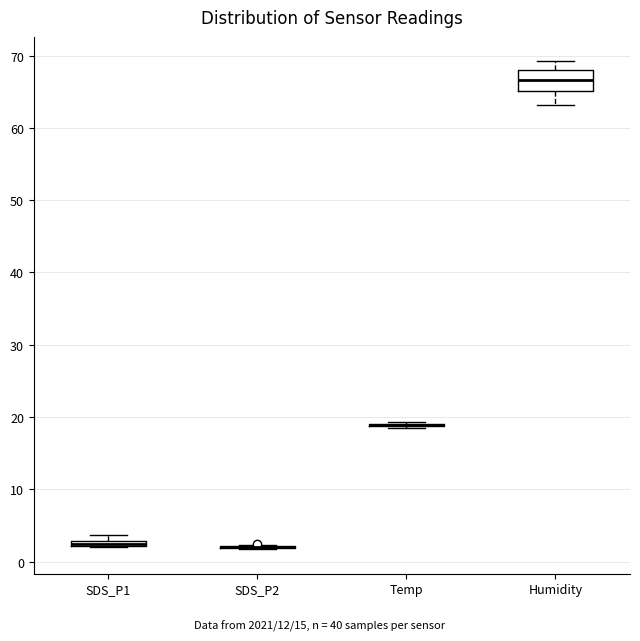

Comparing the boxes themselves (not the whiskers), which one is the tallest?

Humidity